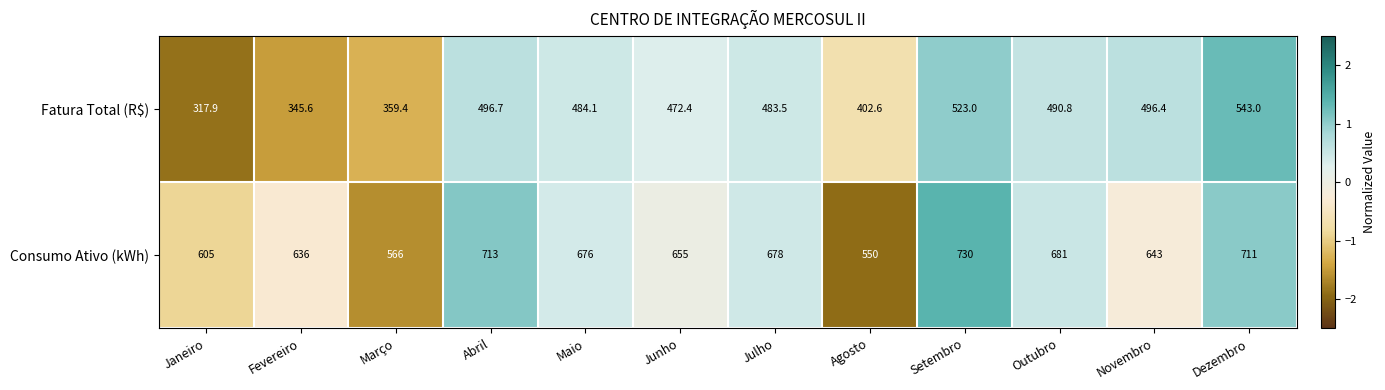

What is the sum of all Fatura Total (R$) values?

5415.4